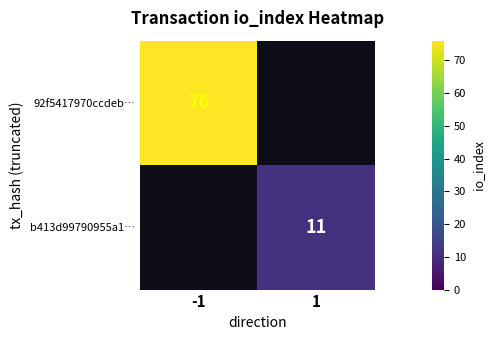

The value of 92f5417970ccdeb… at -1 is 76. True or false?

True